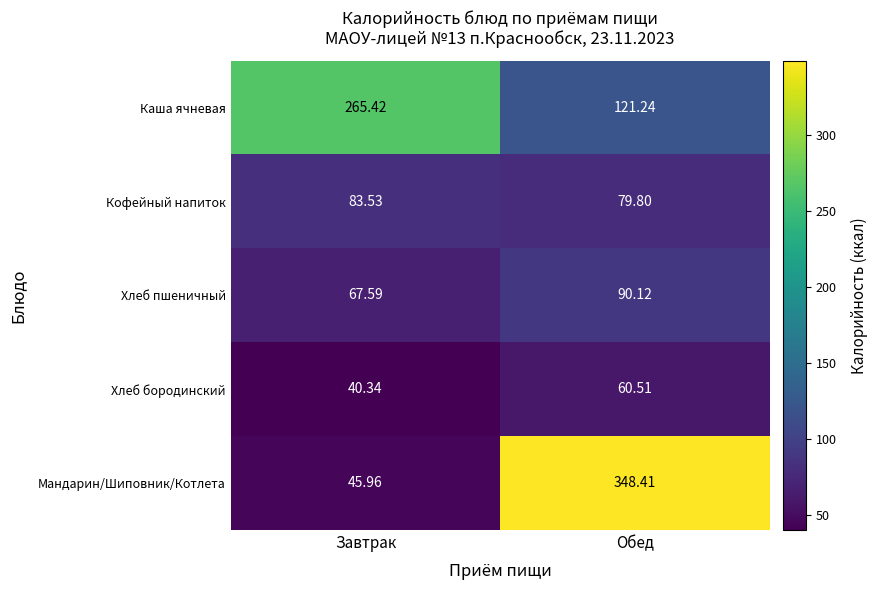

Which category has the lowest value in the Хлеб бородинский series?

Завтрак